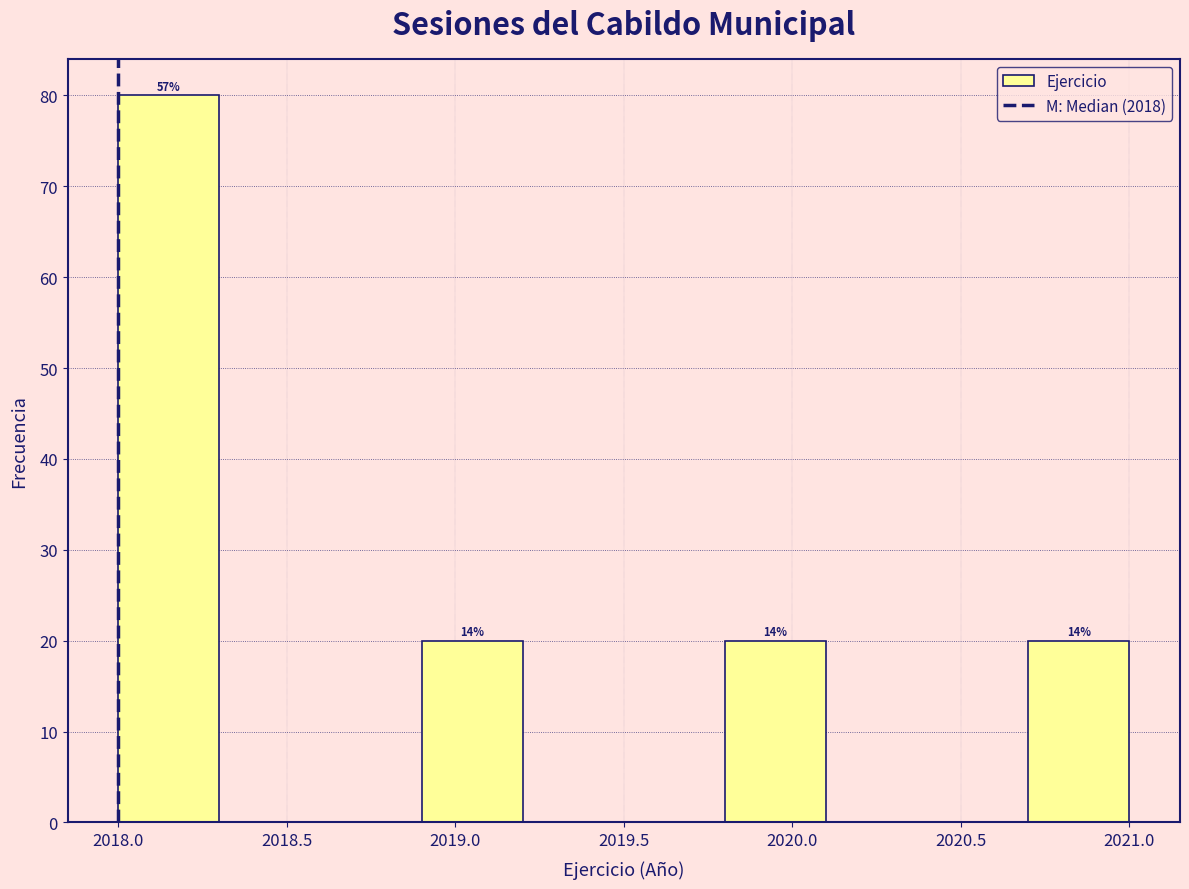

Over which range of the x-axis is the bar tallest?

2018.0 to 2018.3